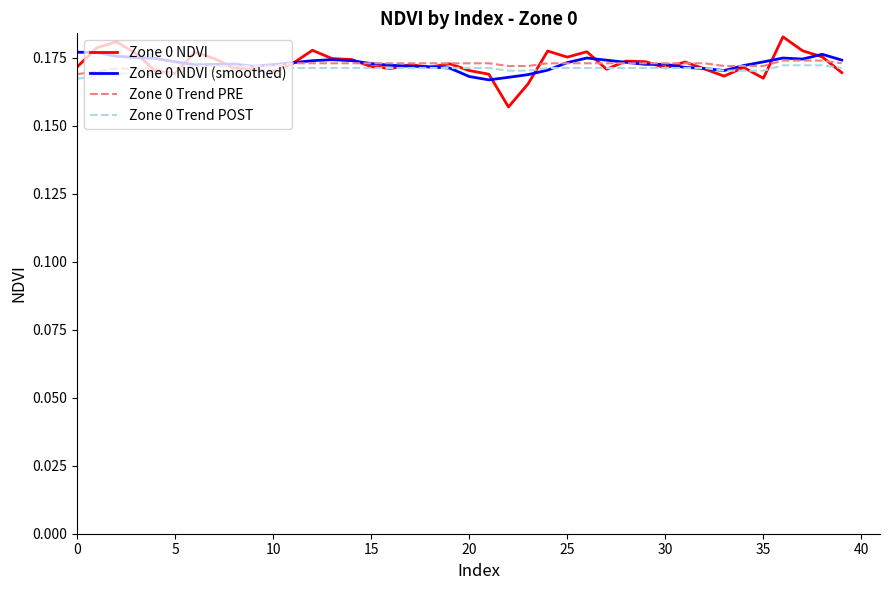

Which series has the largest range (max minus min)?

Zone 0 NDVI